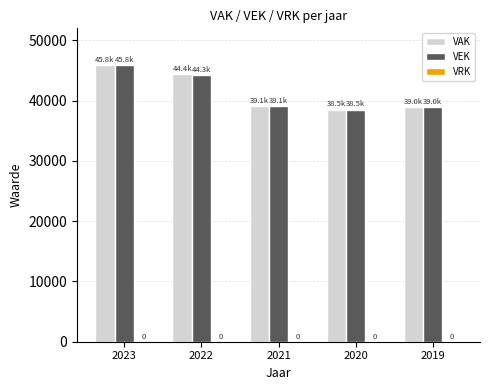

Does the chart contain any negative values?

No